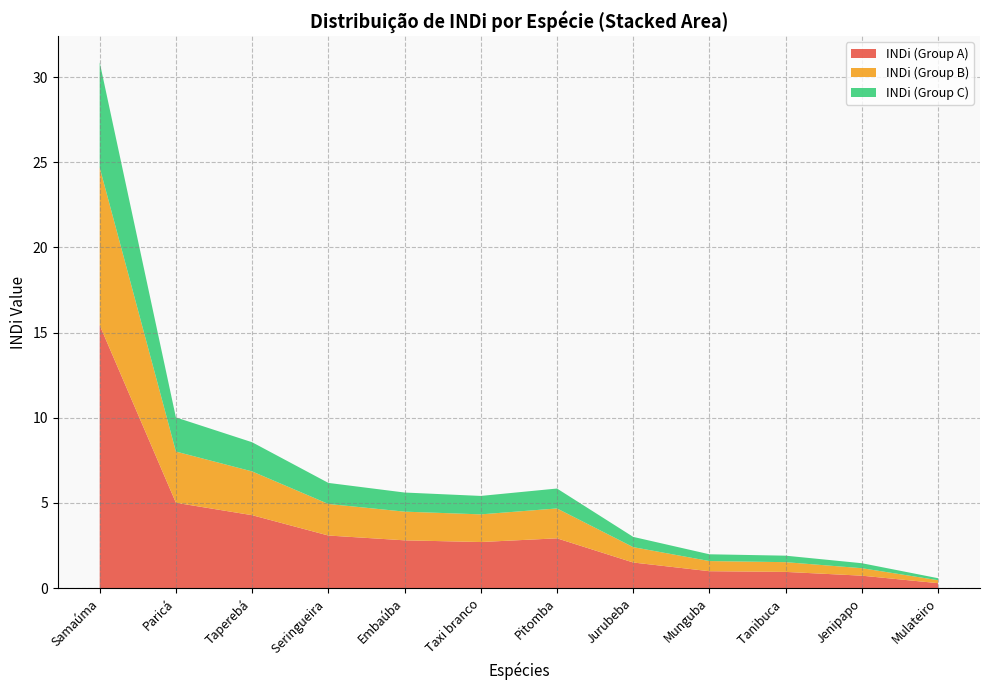

At which category is the sum across all series the highest?

Samaúma